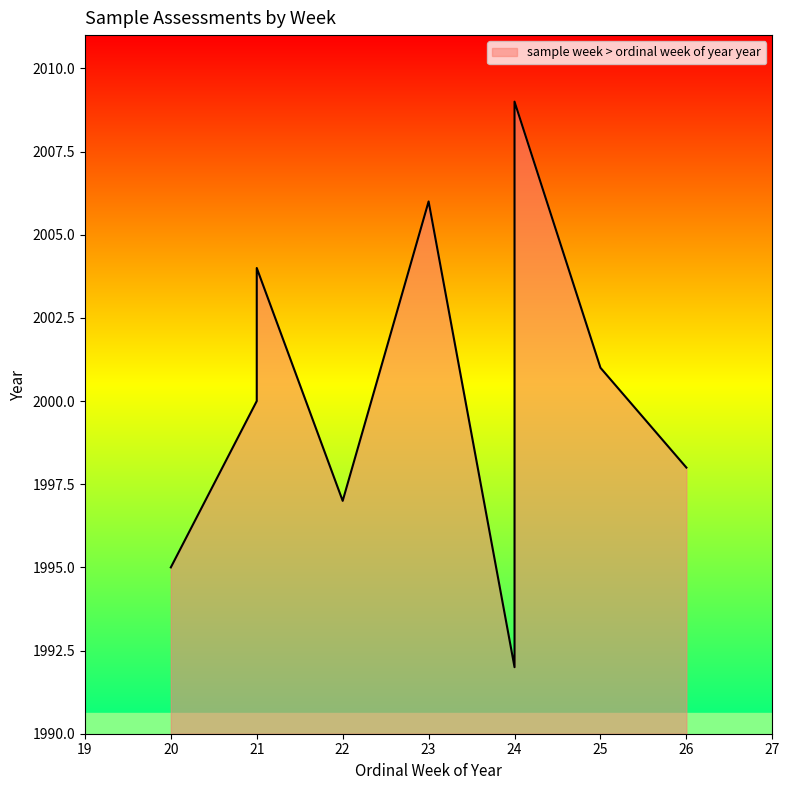

Reading left to right, list all the values displayed in this chart.

22=1997	24=2009	24=1992	21=2000	20=1995	26=1998	23=2006	25=2001	25=2001	21=2004